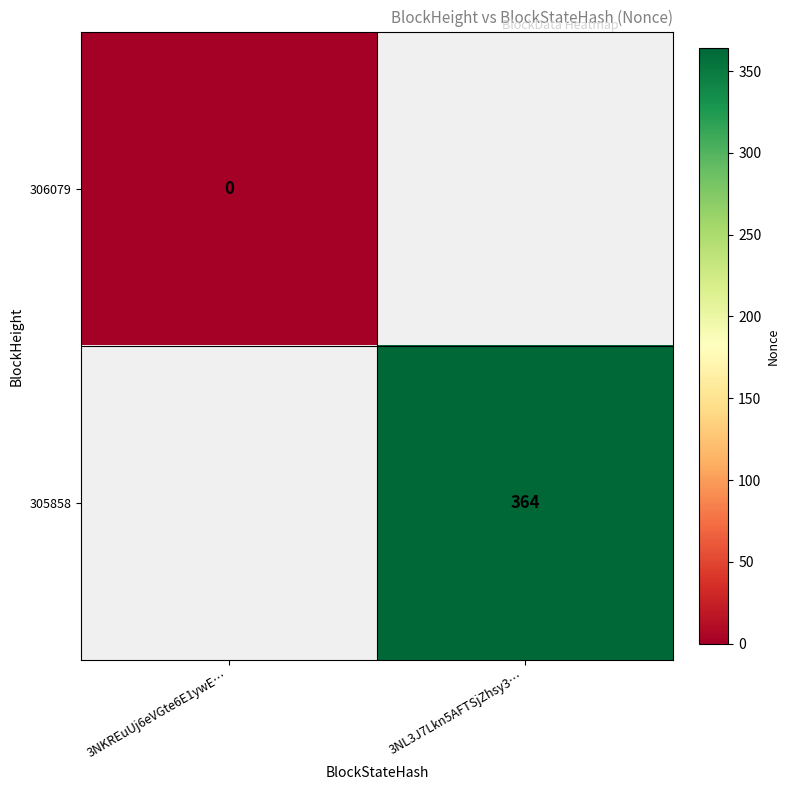

True or false: 305858 has a value of 620 at 3NL3J7Lkn5AFTSjZhsy3….

False